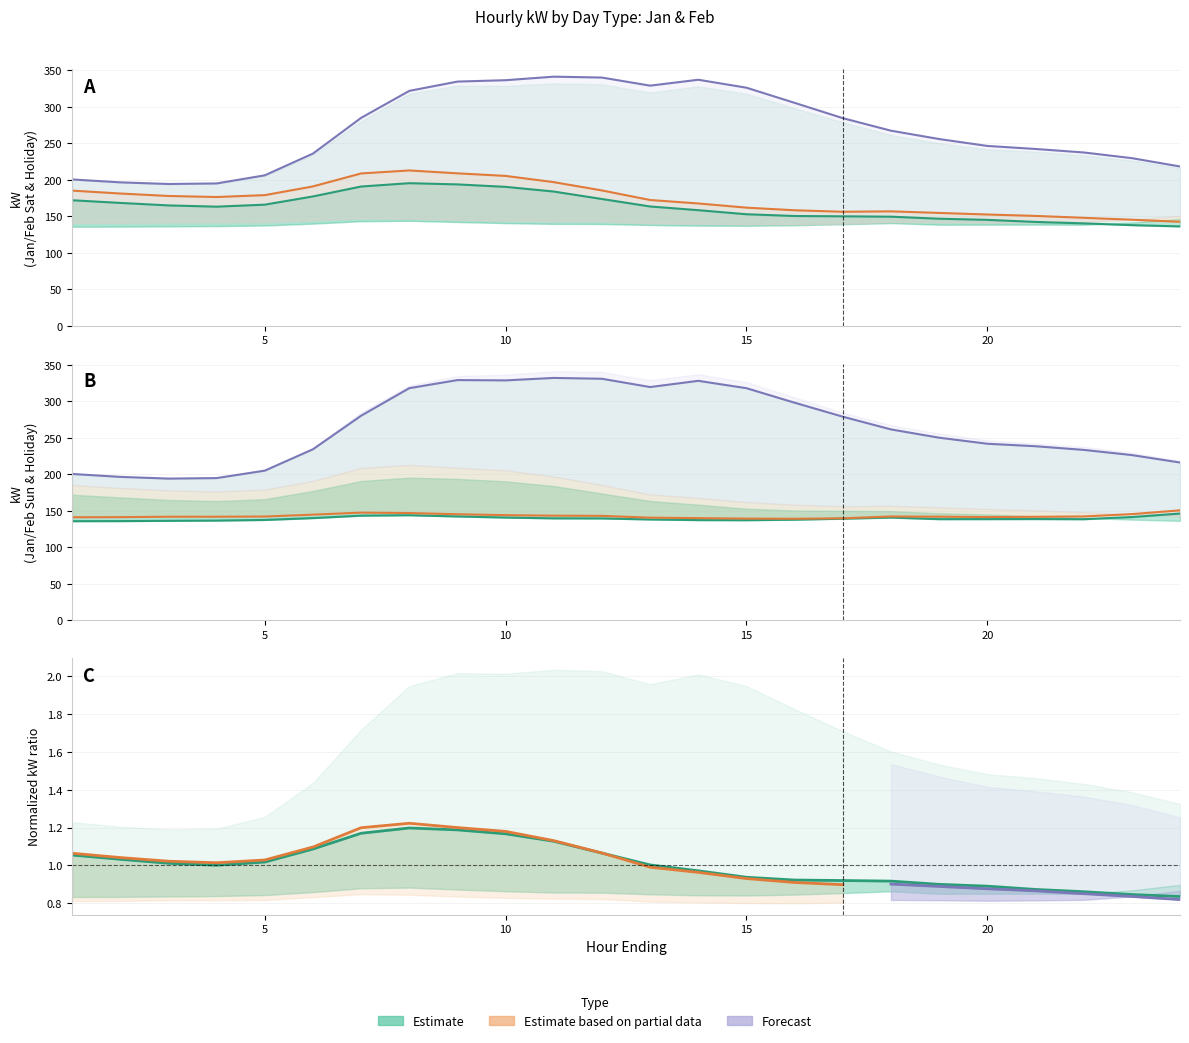

At how many categories does at least one series exceed 239?

15